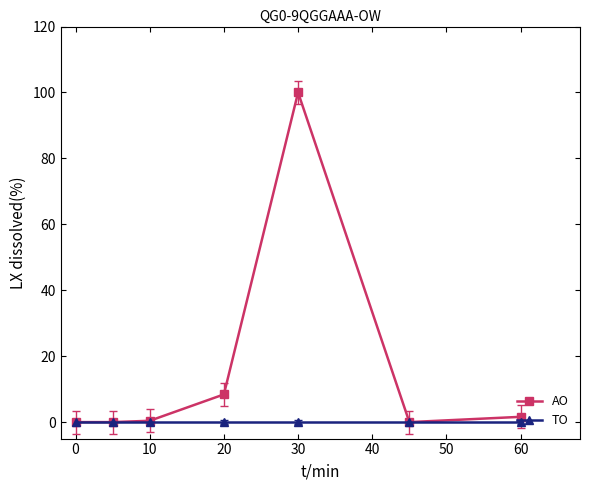

What is the greatest value displayed?

100.0